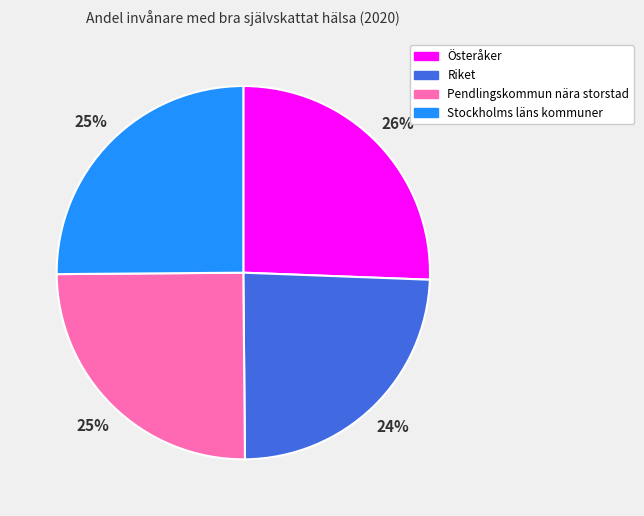

What is the smallest slice in the pie chart?

Riket